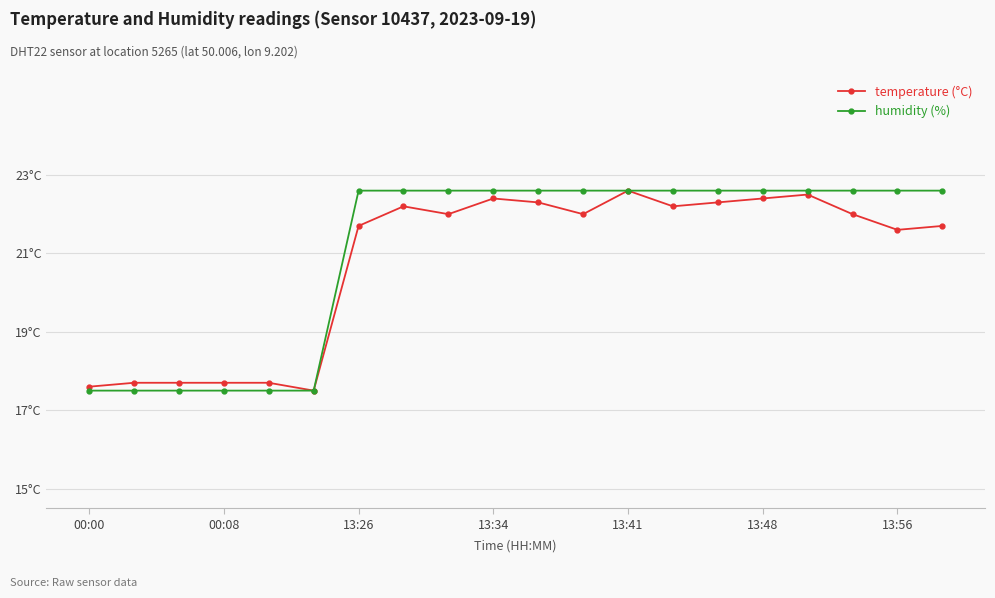

What are all the series names shown in the legend?

temperature (°C), humidity (%)